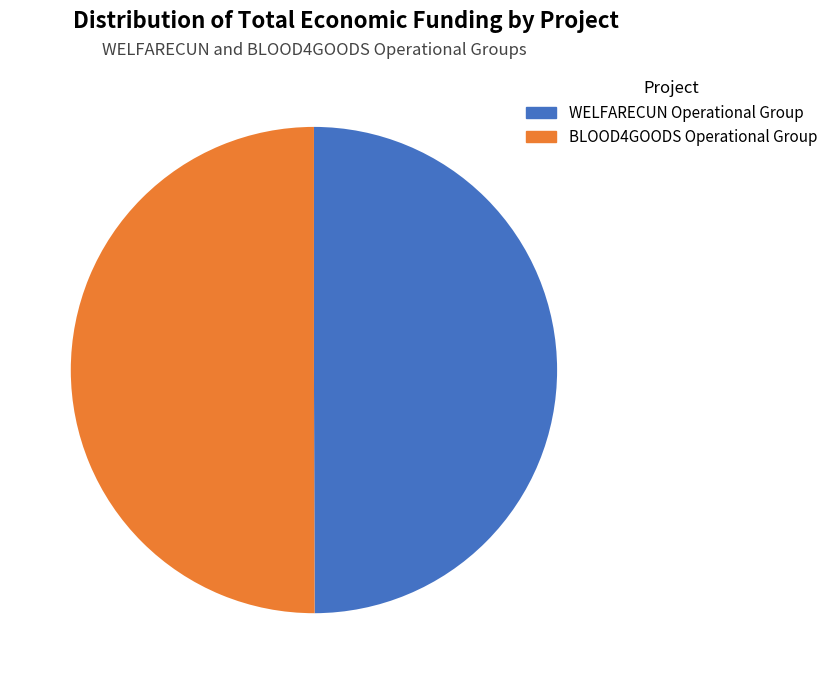

The BLOOD4GOODS Operational Group slice represents 50% of the pie. True or false?

True